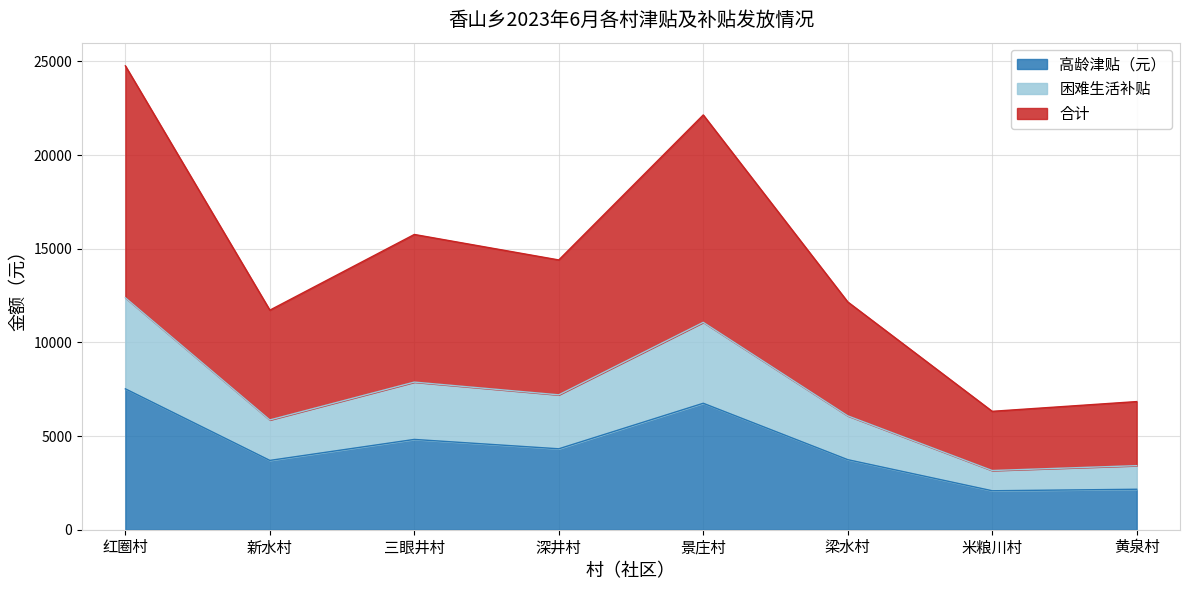

What is the minimum value shown in the chart?

2080